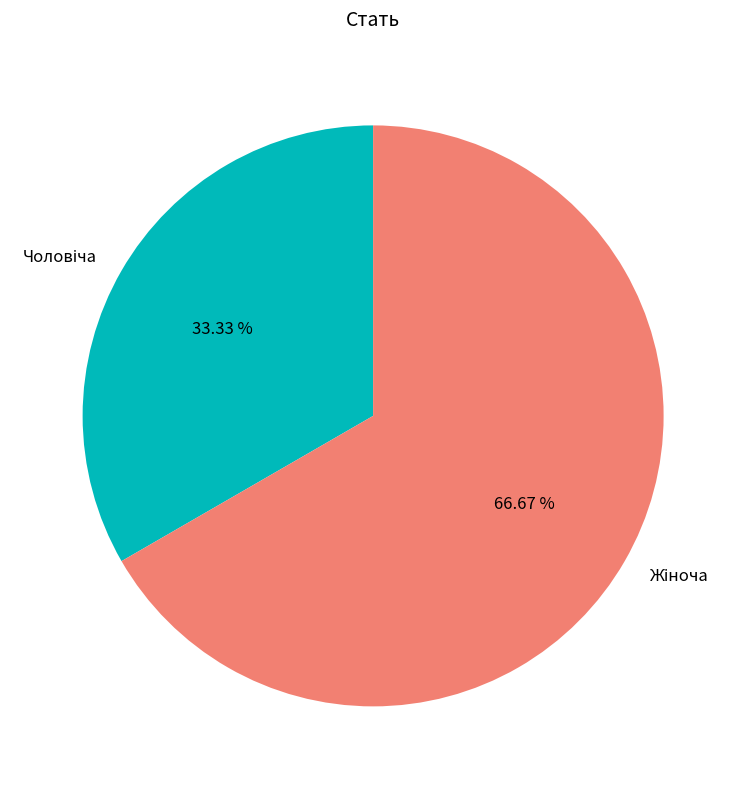

Is there a majority slice in this chart?

Yes